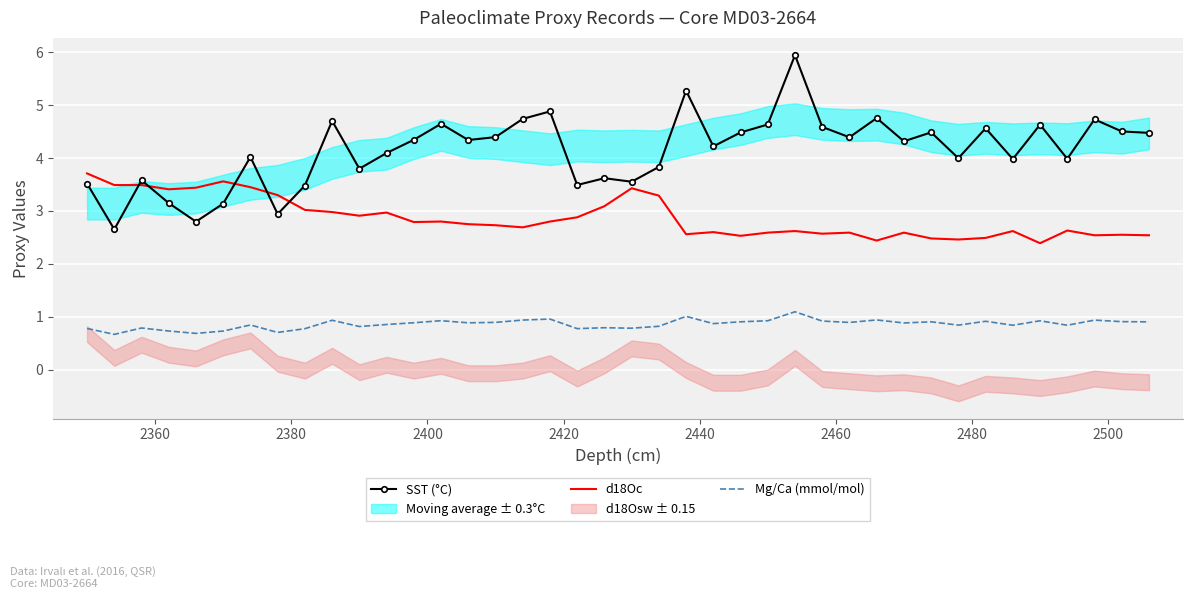

Which series ends up on top after the final intersection of d18Oc and SST (°C)?

SST (°C)